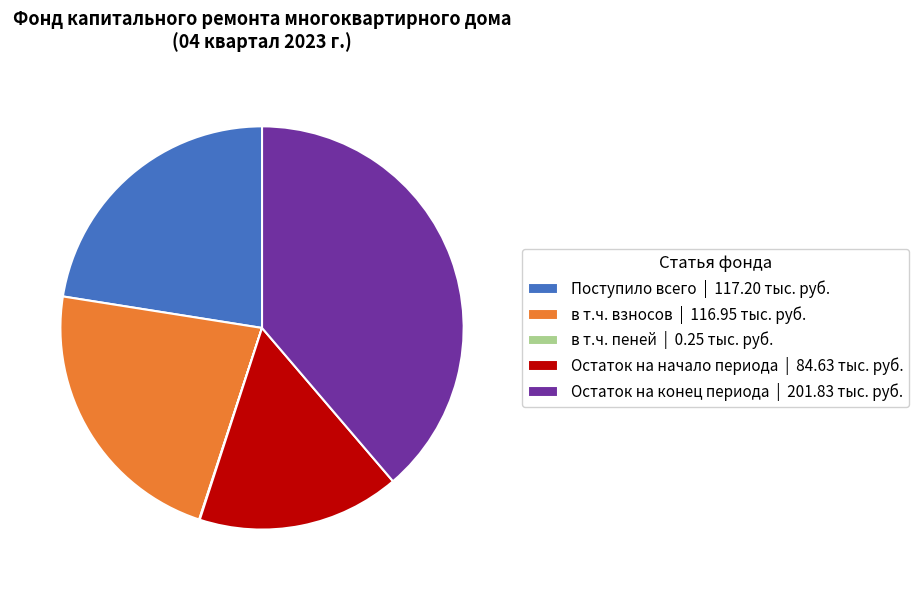

Which category has the biggest portion of the pie?

Остаток на конец периода | 201.83 тыс. руб.